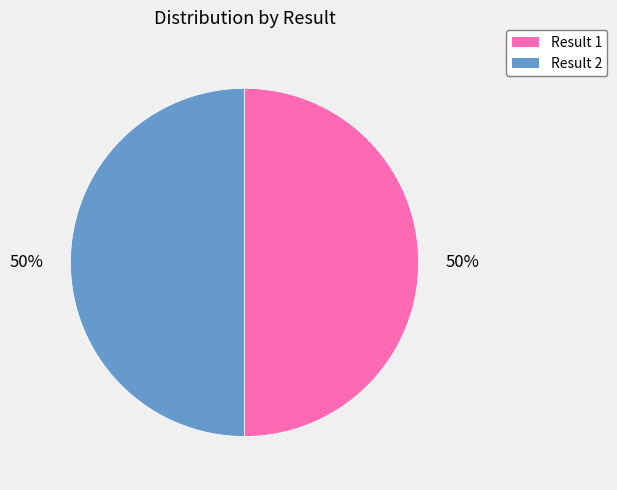

To the nearest percent, what is the average slice percentage?

50%